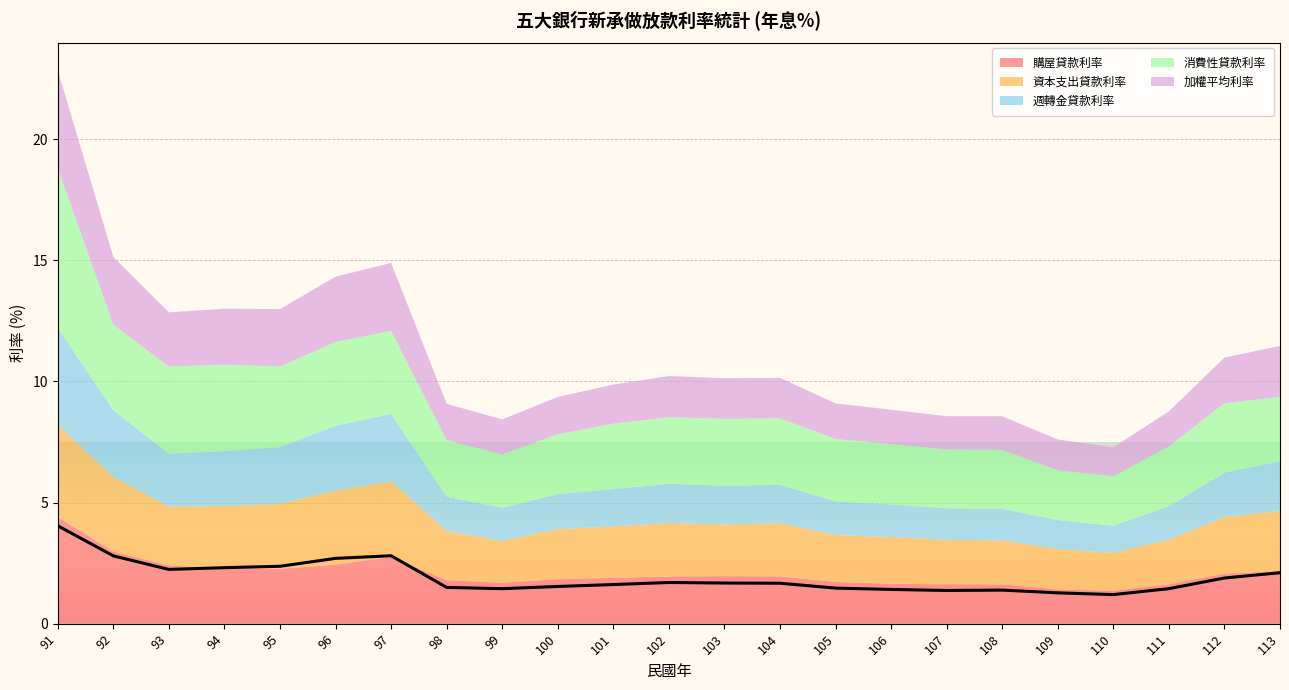

Reading left to right, extract all data points from this chart.

購屋貸款利率: 4.4	3.0	2.4	2.3	2.3	2.4	2.8	1.8	1.7	1.8	1.9	1.9	2.0	2.0	1.7	1.6	1.6	1.6	1.4	1.4	1.6	2.1	2.2
資本支出貸款利率: 3.8	3.1	2.4	2.6	2.7	3.1	3.1	2.0	1.7	2.1	2.1	2.2	2.1	2.2	1.9	1.9	1.8	1.8	1.7	1.6	1.8	2.3	2.5
週轉金貸款利率: 4.0	2.8	2.2	2.3	2.3	2.7	2.8	1.4	1.4	1.4	1.5	1.6	1.6	1.6	1.4	1.3	1.3	1.3	1.2	1.1	1.4	1.8	2.1
消費性貸款利率: 6.6	3.5	3.6	3.6	3.3	3.5	3.4	2.3	2.2	2.5	2.7	2.7	2.8	2.7	2.6	2.5	2.4	2.4	2.1	2.0	2.5	2.9	2.7
加權平均利率: 4.0	2.8	2.2	2.3	2.4	2.7	2.8	1.5	1.4	1.5	1.6	1.7	1.7	1.7	1.5	1.4	1.4	1.4	1.3	1.2	1.4	1.9	2.1